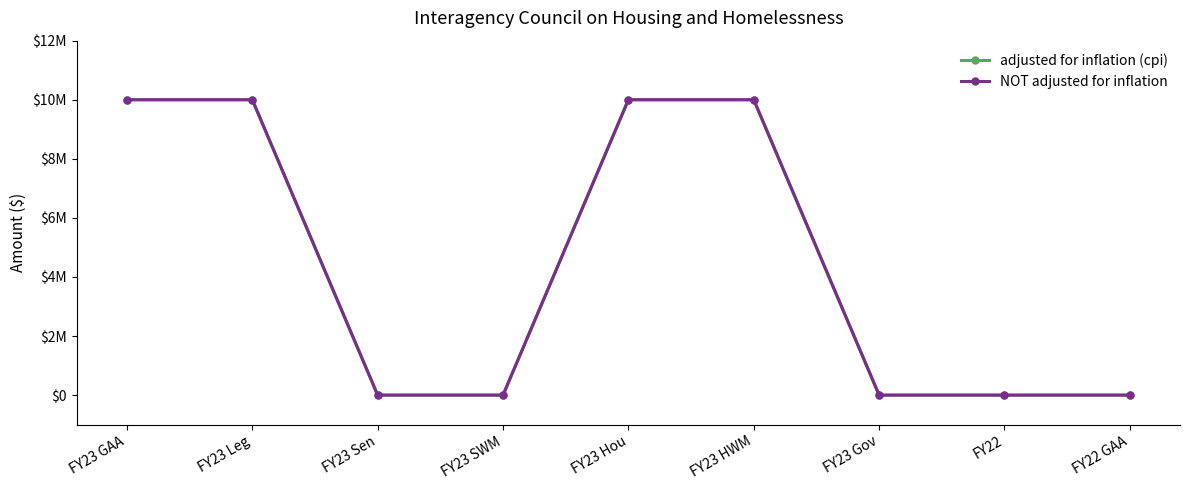

True or false: NOT adjusted for inflation and adjusted for inflation (cpi) cross at least once.

False